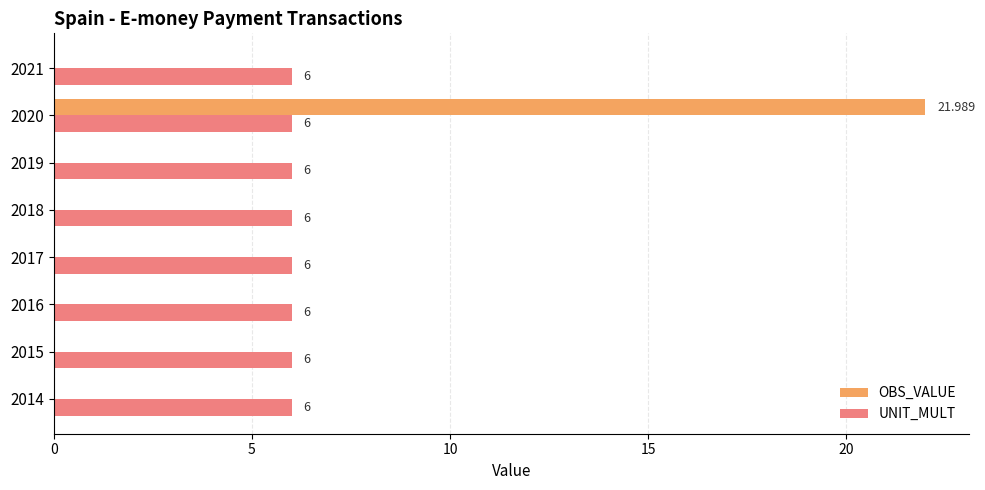

What is the average value of the OBS_VALUE series?

2.7